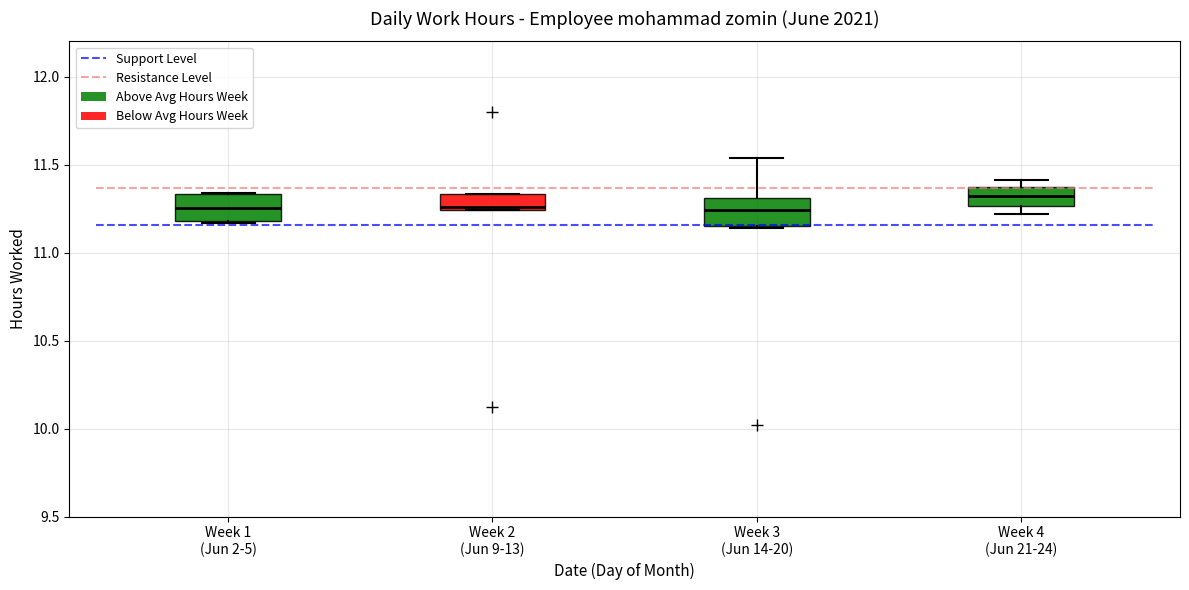

Reading left to right, transcribe this box plot: for each box, give where its median line is, the range the box spans, and where its two whiskers end, as read against the y-axis. The values are not printed on the chart, so give them approximately, as read against the axis.

Week 1 (Jun 2-5): median 11.25, box 11.20 to 11.35, whiskers 11.15 to 11.35
Week 2 (Jun 9-13): median 11.25 (just above the box's lower edge), box 11.25 to 11.35, whiskers 11.25 to 11.35
Week 3 (Jun 14-20): median 11.25, box 11.15 to 11.30, whiskers 11.15 to 11.55
Week 4 (Jun 21-24): median 11.30, box 11.25 to 11.35, whiskers 11.20 to 11.40